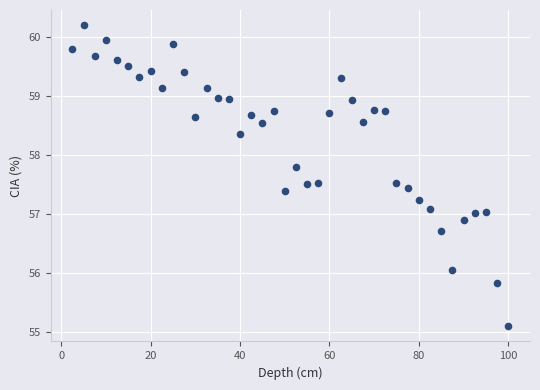

What is the range of X values (max minus min)?

97.5